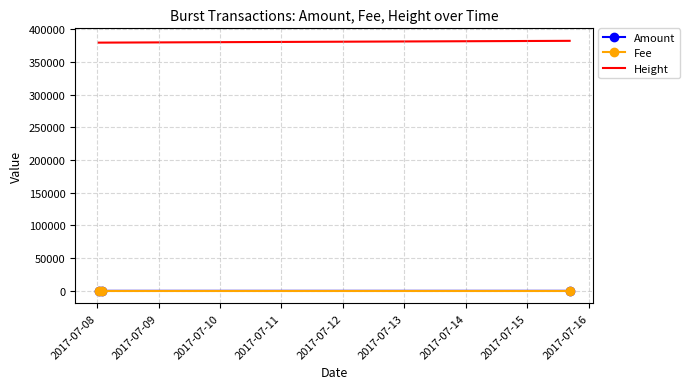

What is the greatest value displayed?

382119